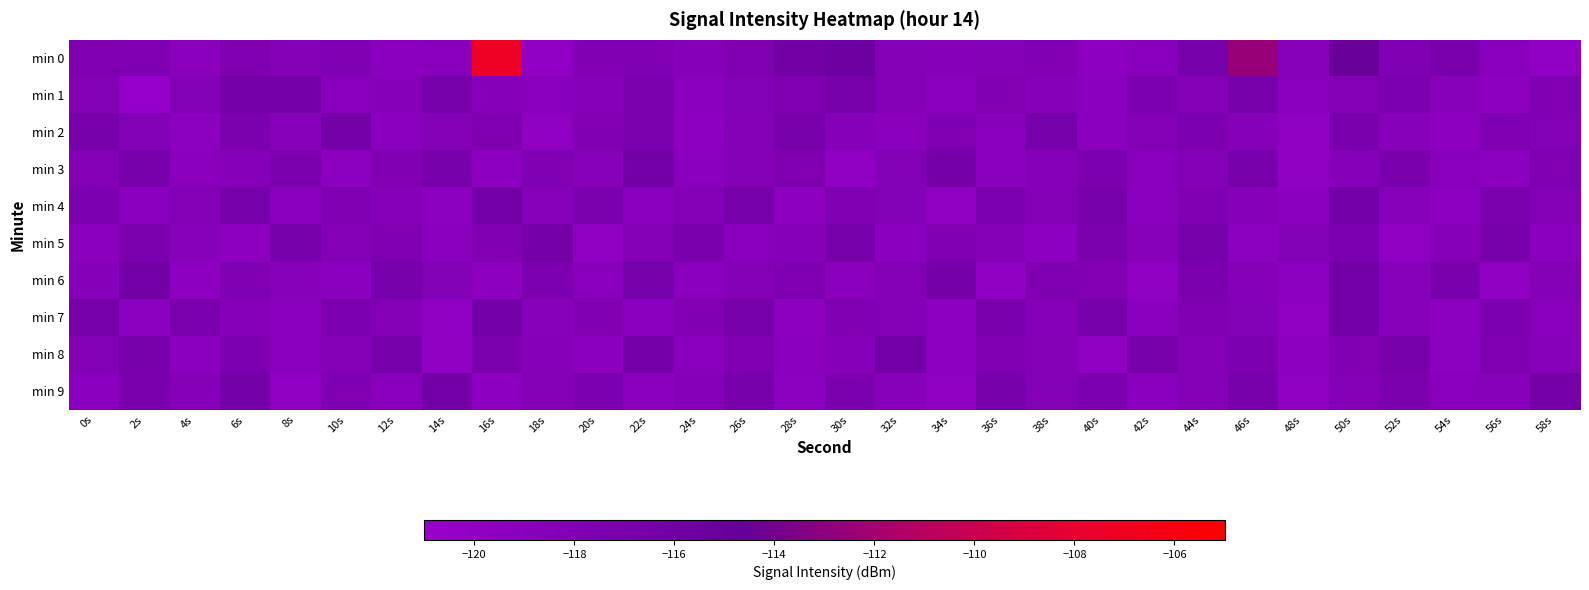

At 26s, list the series in order from smallest to largest.

min 5, min 3, min 2, min 6, min 1, min 8, min 0, min 9, min 4, min 7